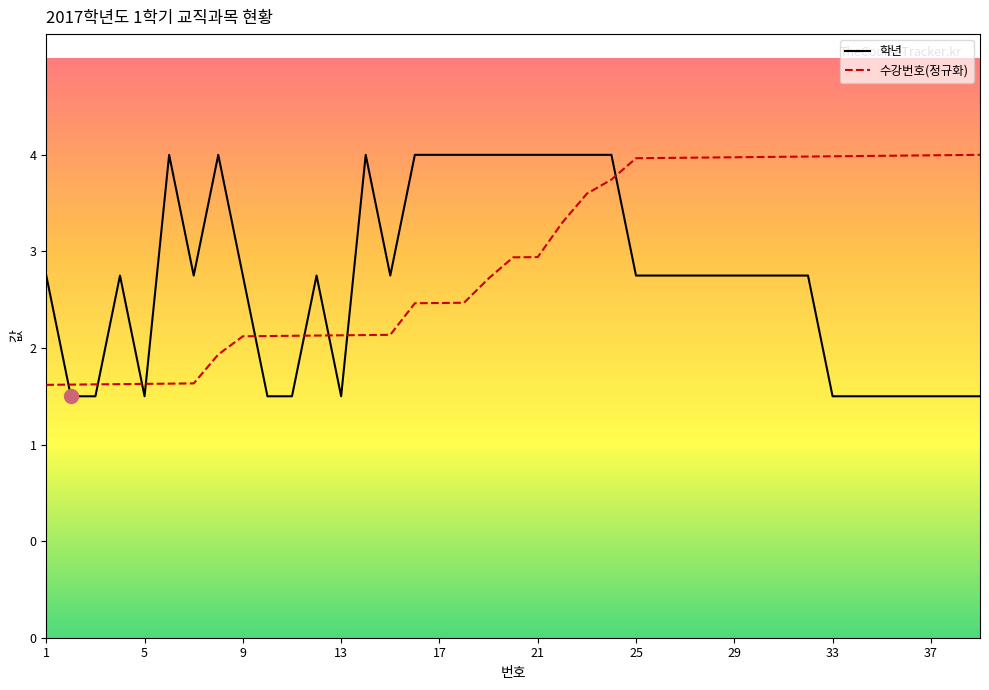

Which label corresponds to the smallest value in the chart?

2